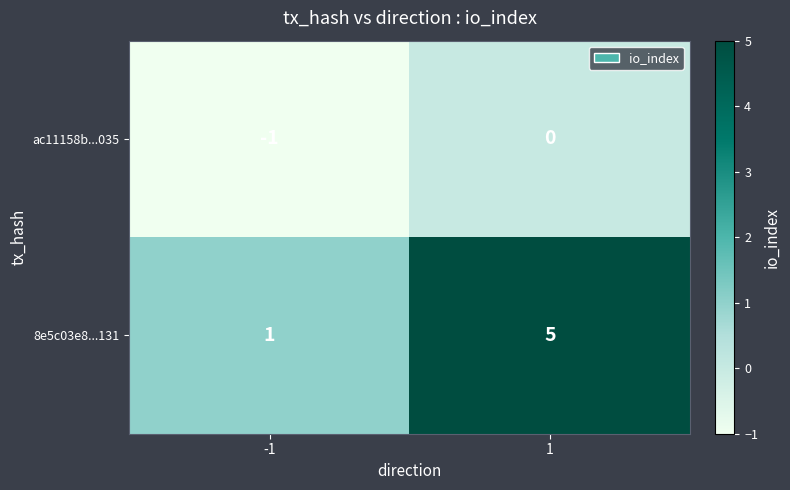

True or false: 8e5c03e8...131 has a value of 2 at -1.

False